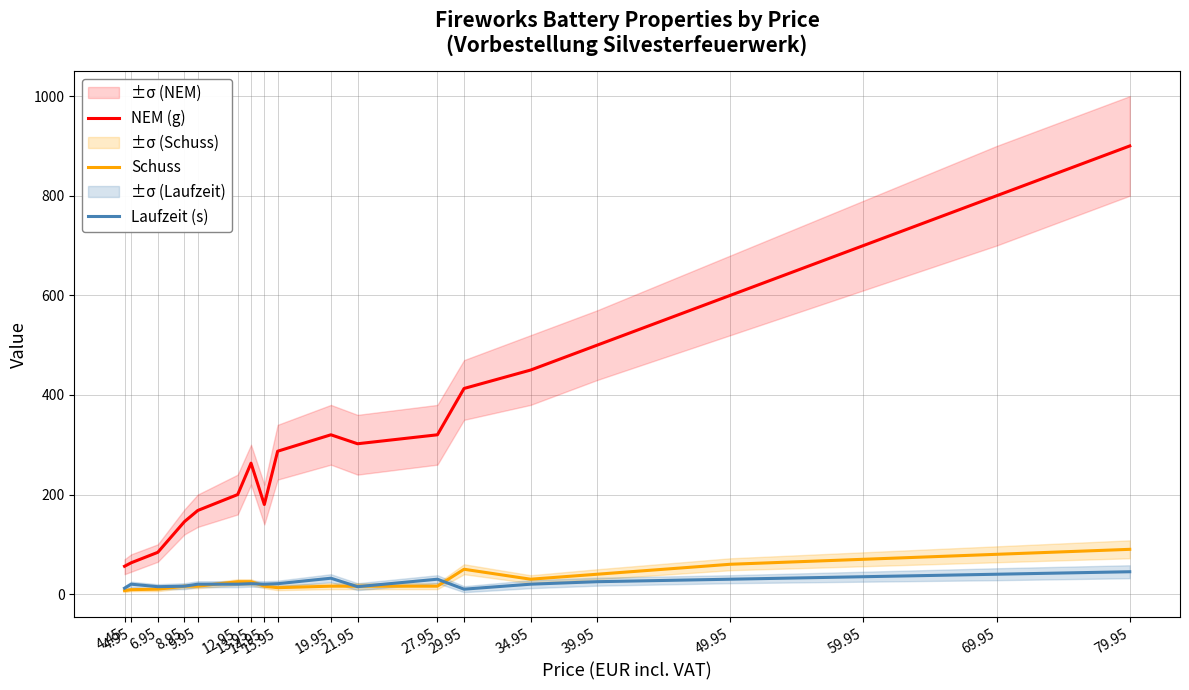

True or false: NEM (g) has more than 0 points higher than both neighbors.

True